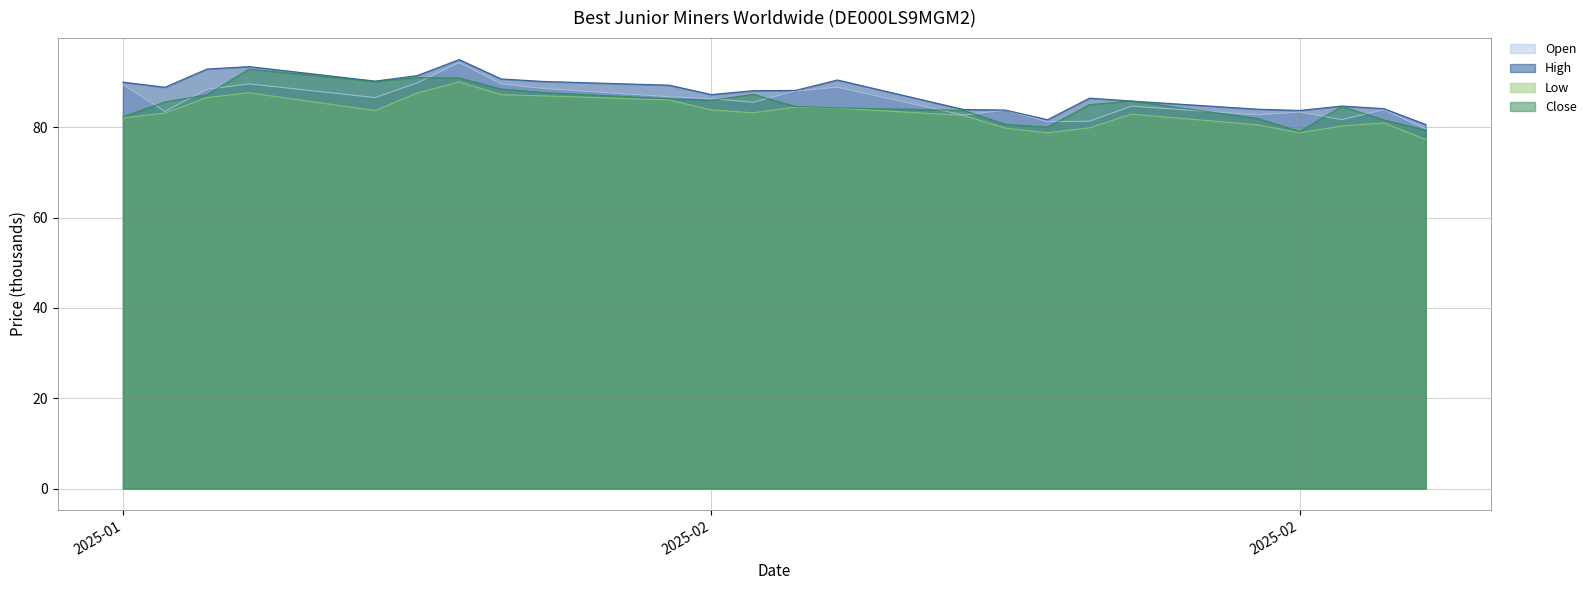

The value of Close at 06.02.2025 is 131.2. True or false?

False